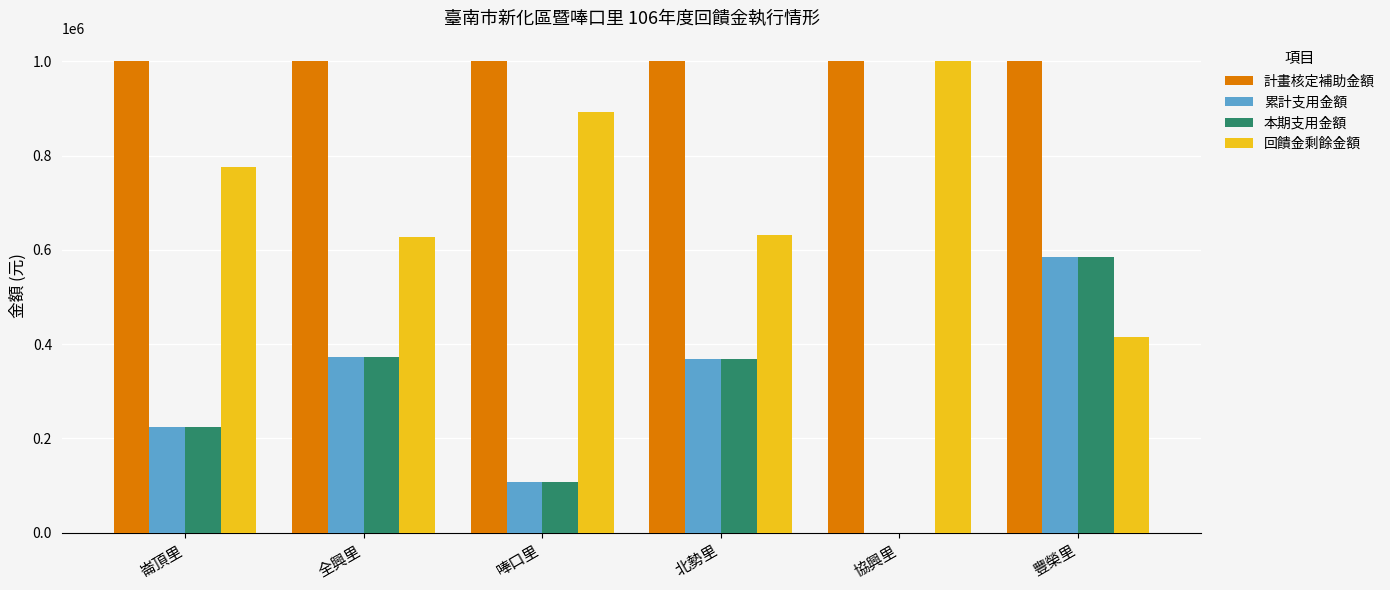

What is the total value across all series at 豐榮里?

2584014